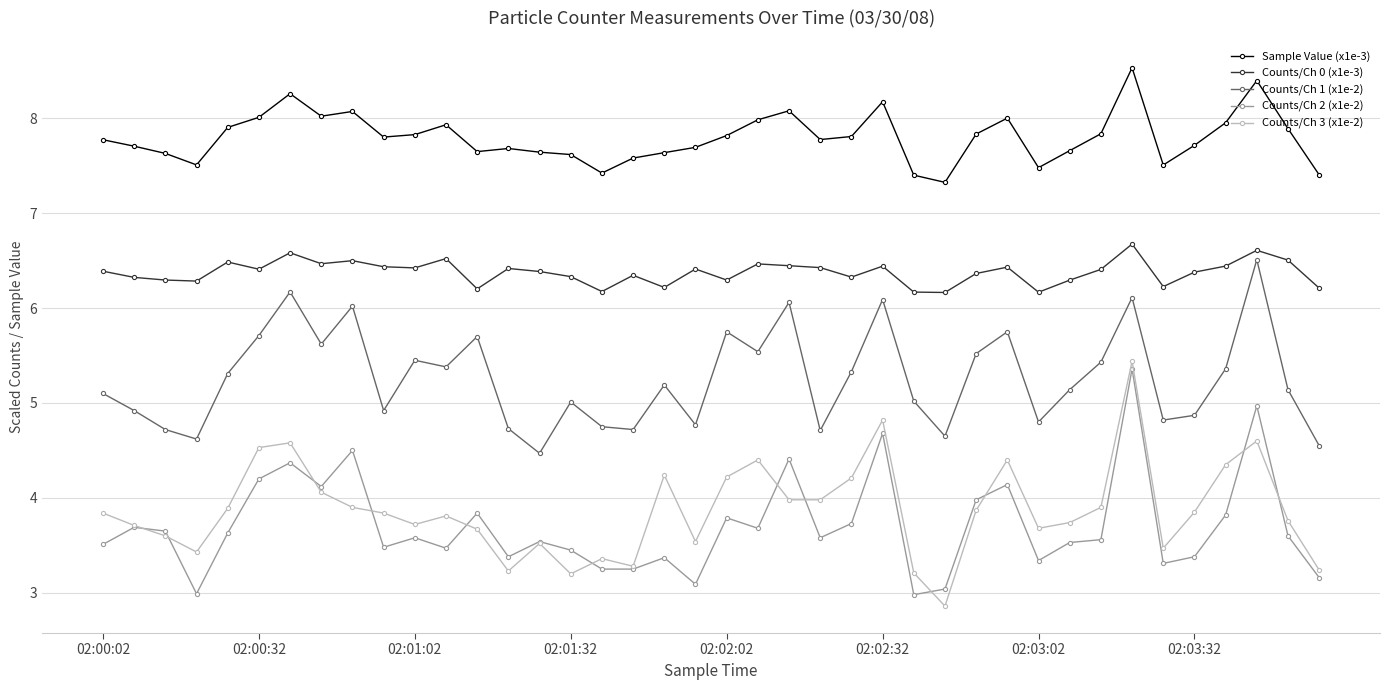

Count the Counts/Ch 0 (x1e-3) values in the range 6 to 7.

40